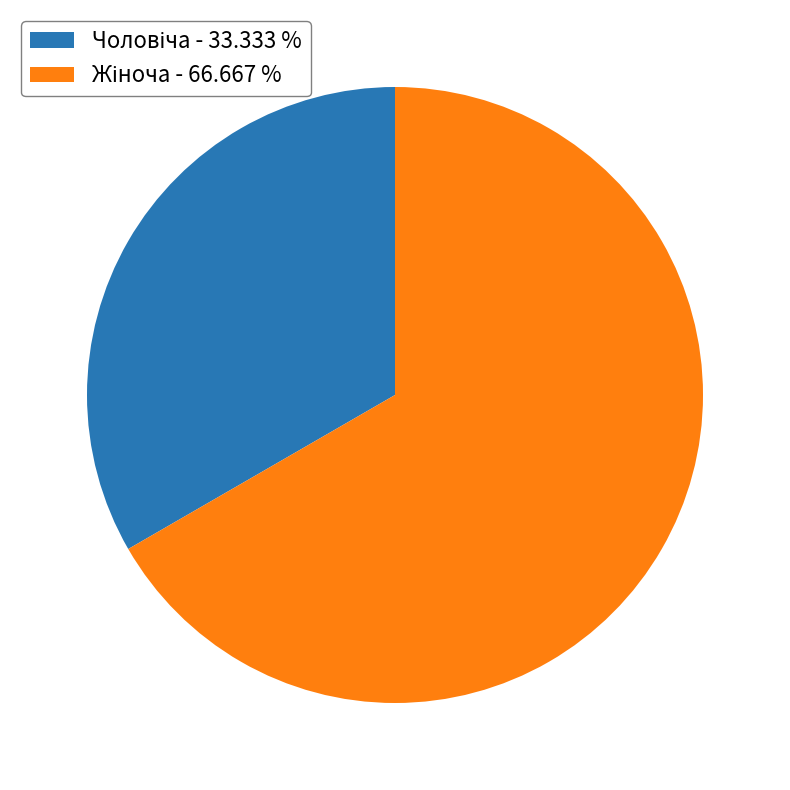

Does any single category account for the majority?

Yes